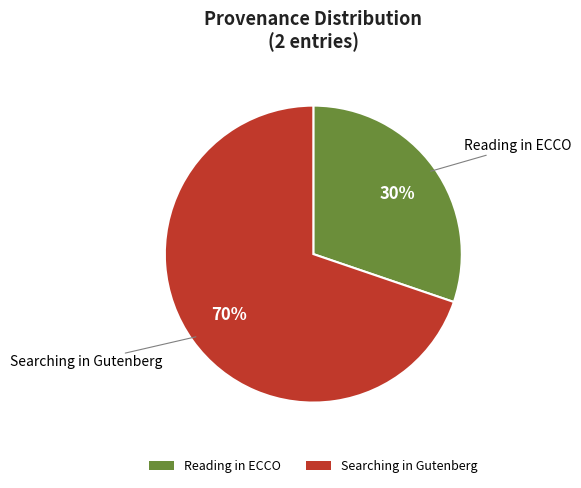

Approximately how many times larger is the value at Reading in ECCO compared to Searching in Gutenberg?

0.4